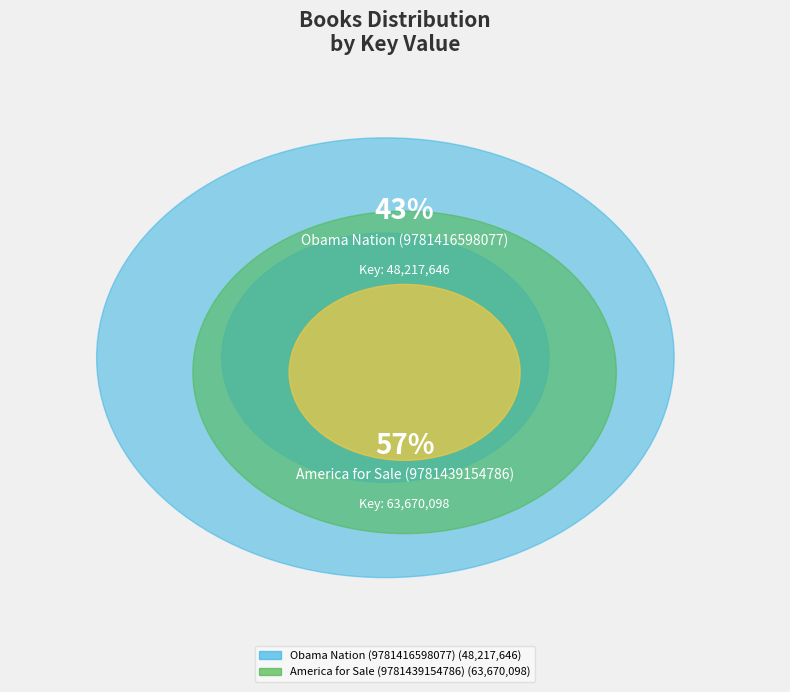

Do Obama Nation (9781416598077) and America for Sale (9781439154786) together represent more than half of the pie?

Yes